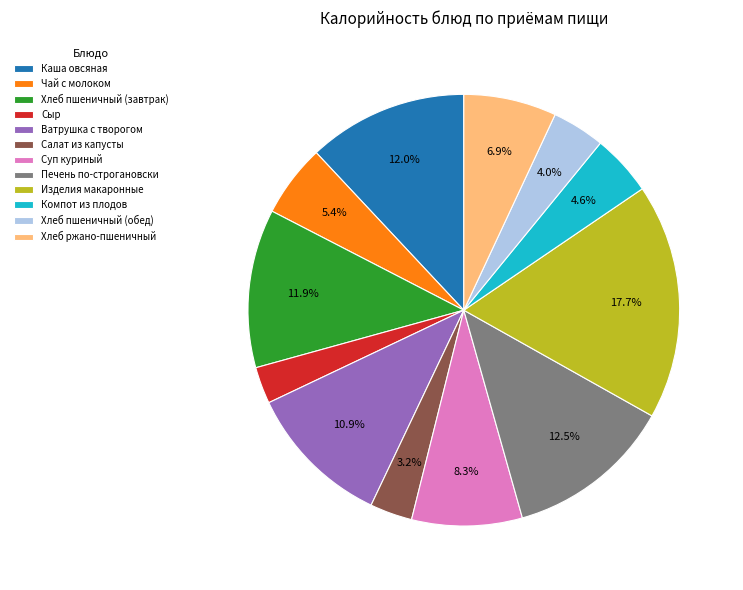

Is Ватрушка с творогом the majority of the pie?

No